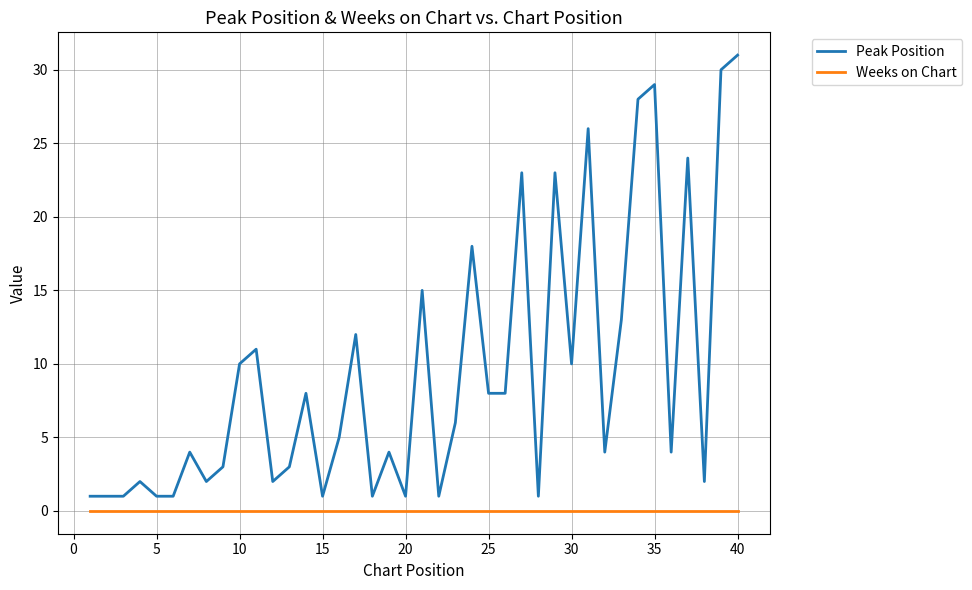

Which series has the largest total across all categories?

Peak Position